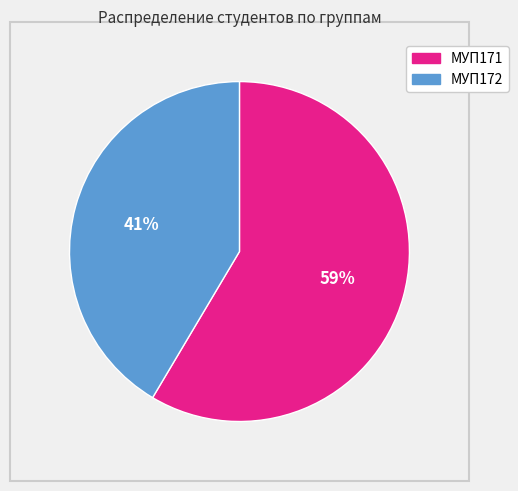

Which category accounts for the majority?

МУП171